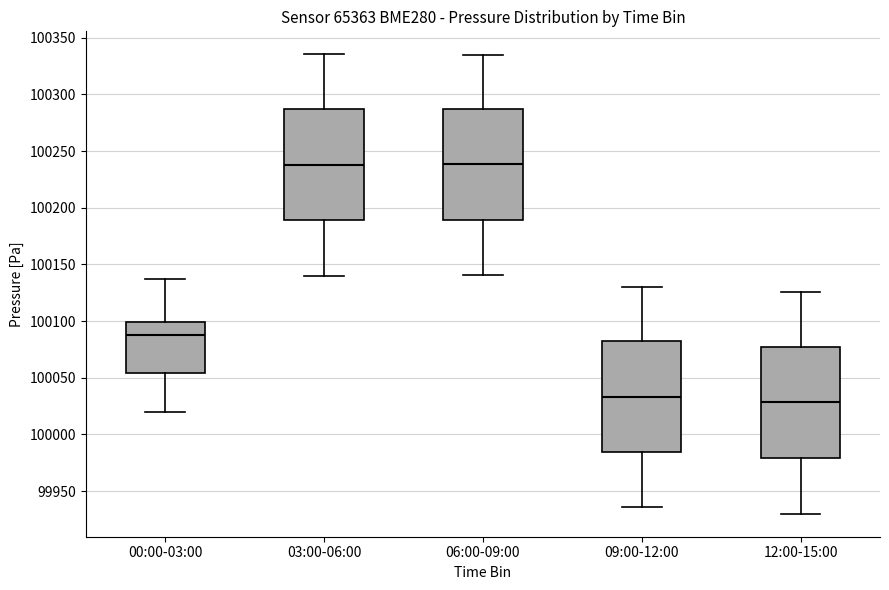

Where is the lower edge of the box for 00:00-03:00 on the y-axis? The values are not printed on the chart, so give them approximately, as read against the axis.

100055